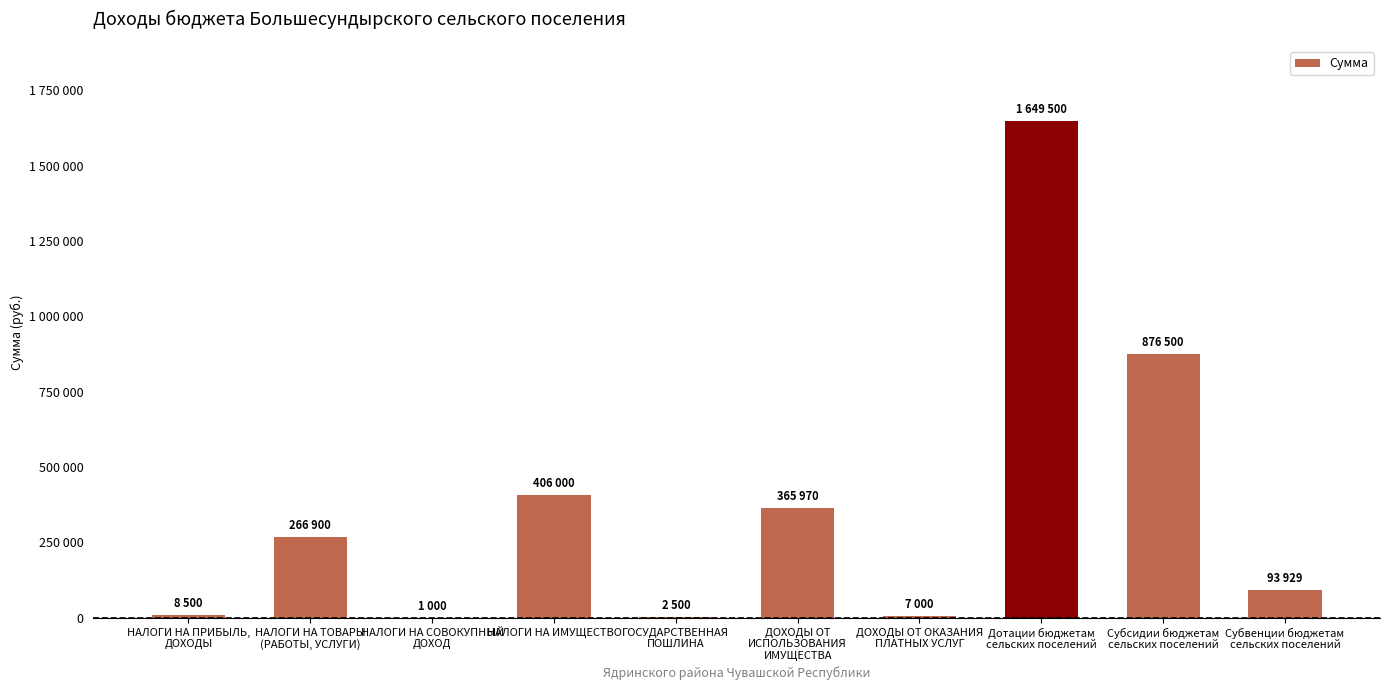

What is the change in value from НАЛОГИ НА ИМУЩЕСТВО to ГОСУДАРСТВЕННАЯ
ПОШЛИНА?

-403500